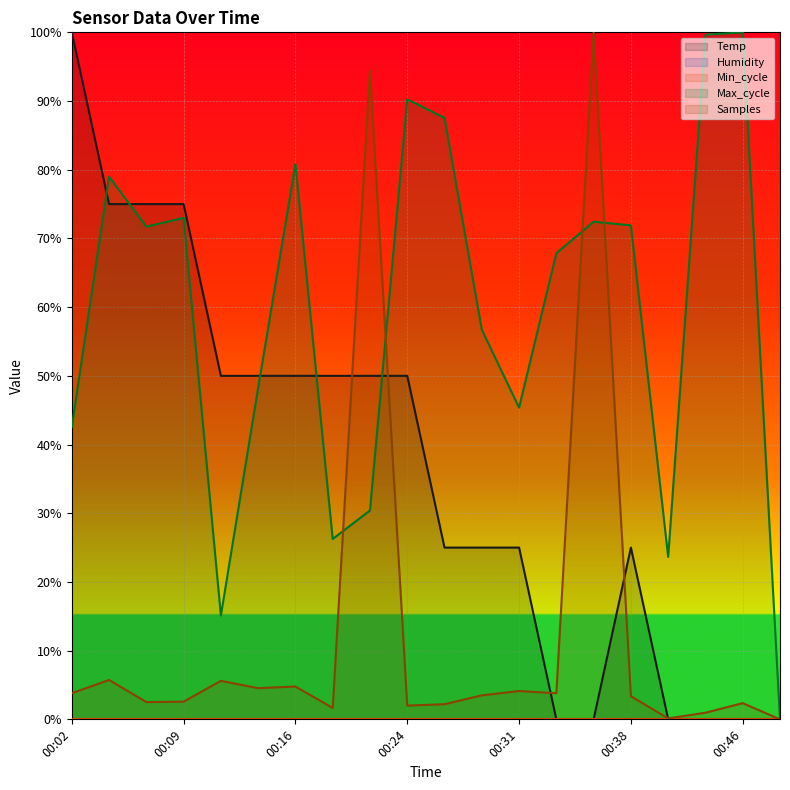

Reading left to right, what are all the values shown in this chart?

Temp: 1.0	0.7	0.7	0.7	0.5	0.5	0.5	0.5	0.5	0.5	0.3	0.3	0.3	0.0	0.0	0.3	0.0	0.0	0.0	0.0
Max_cycle: 0.4	0.8	0.7	0.7	0.2	0.5	0.8	0.3	0.3	0.9	0.9	0.6	0.5	0.7	0.7	0.7	0.2	1.0	1.0	0.0
Samples: 0.0	0.1	0.0	0.0	0.1	0.0	0.0	0.0	0.9	0.0	0.0	0.0	0.0	0.0	1.0	0.0	0.0	0.0	0.0	0.0